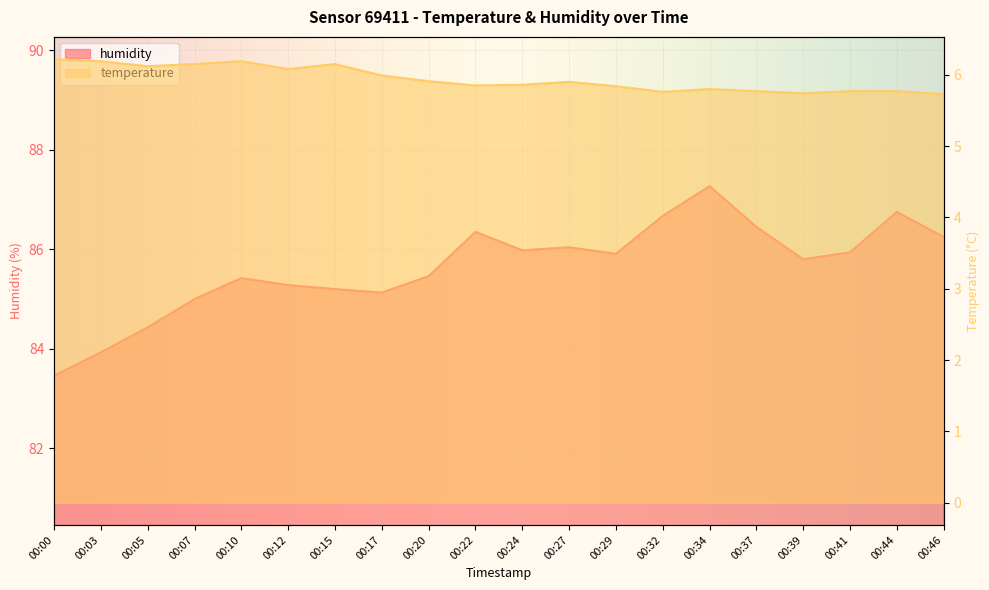

How many lines are shown in the chart?

2